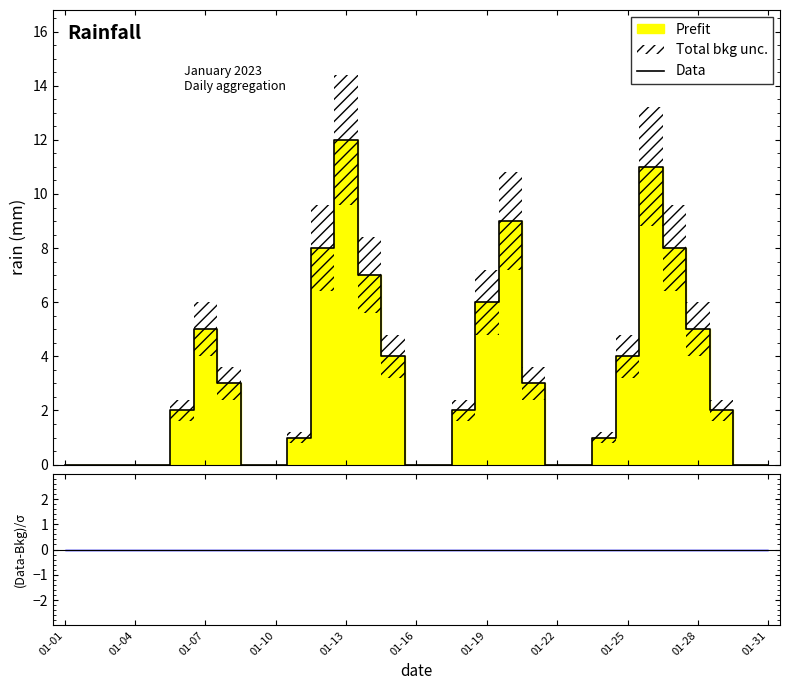

True or false: the data has more than 1 interior local peaks.

True